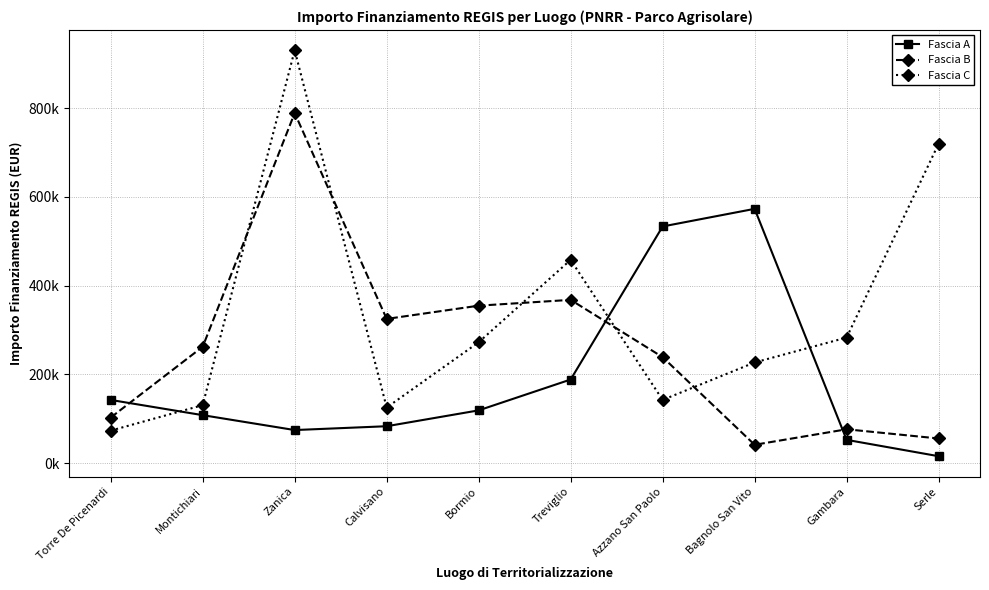

Reading right to left, transcribe all the data shown in this chart.

Fascia A: Serle=15440.0	Gambara=52320.0	Bagnolo San Vito=573240.0	Azzano San Paolo=533520.0	Treviglio=188362.2	Bormio=118800.0	Calvisano=83040.0	Zanica=74400.0	Montichiari=108000.0	Torre De Picenardi=142320.0
Fascia B: Serle=55388.0	Gambara=76140.0	Bagnolo San Vito=41192.0	Azzano San Paolo=238829.6	Treviglio=368005.7	Bormio=354880.0	Calvisano=325026.9	Zanica=789254.4	Montichiari=262240.0	Torre De Picenardi=102630.9
Fascia C: Serle=720099.3	Gambara=282960.0	Bagnolo San Vito=226850.0	Azzano San Paolo=142361.6	Treviglio=458182.4	Bormio=272400.0	Calvisano=125175.0	Zanica=930869.5	Montichiari=130560.0	Torre De Picenardi=73108.0